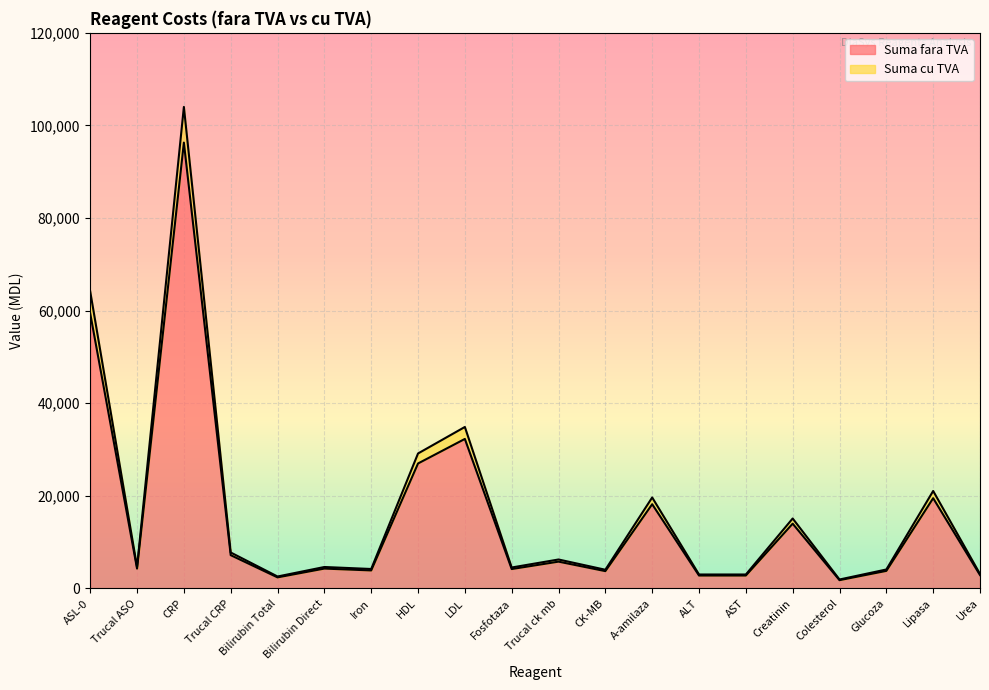

Reading right to left, list all the values displayed in this chart.

Suma fara TVA: Urea=2900	Lipasa=19500	Glucoza=3800	Colesterol=1800	Creatinin=14000	AST=2800	ALT=2800	A-amilaza=18200	CK-MB=3750	Trucal ck mb=5800	Fosfotaza=4200	LDL=32300	HDL=27000	Iron=3900	Bilirubin Direct=4300	Bilirubin Total=2400	Trucal CRP=7200	CRP=96300	Trucal ASO=4300	ASL-0=59400
Suma cu TVA: Urea=3132	Lipasa=21060	Glucoza=4104	Colesterol=1944	Creatinin=15120	AST=3024	ALT=3024	A-amilaza=19656	CK-MB=4050	Trucal ck mb=6264	Fosfotaza=4536	LDL=34884	HDL=29160	Iron=4212	Bilirubin Direct=4644	Bilirubin Total=2592	Trucal CRP=7776	CRP=104004	Trucal ASO=4644	ASL-0=64152